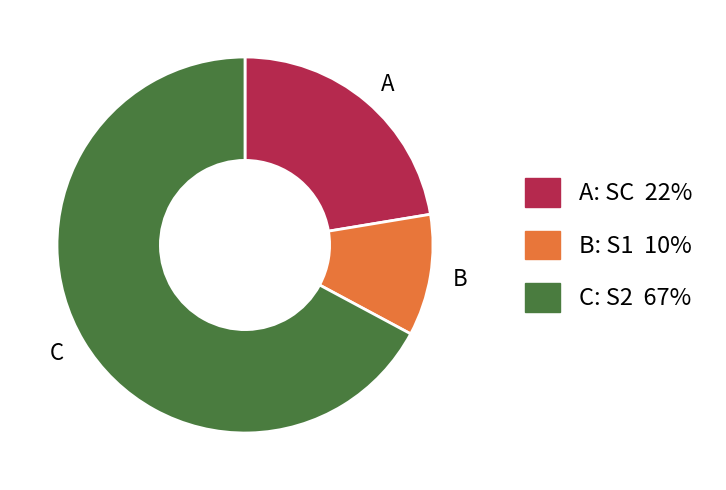

Rank the categories by value from highest to lowest.

C, A, B